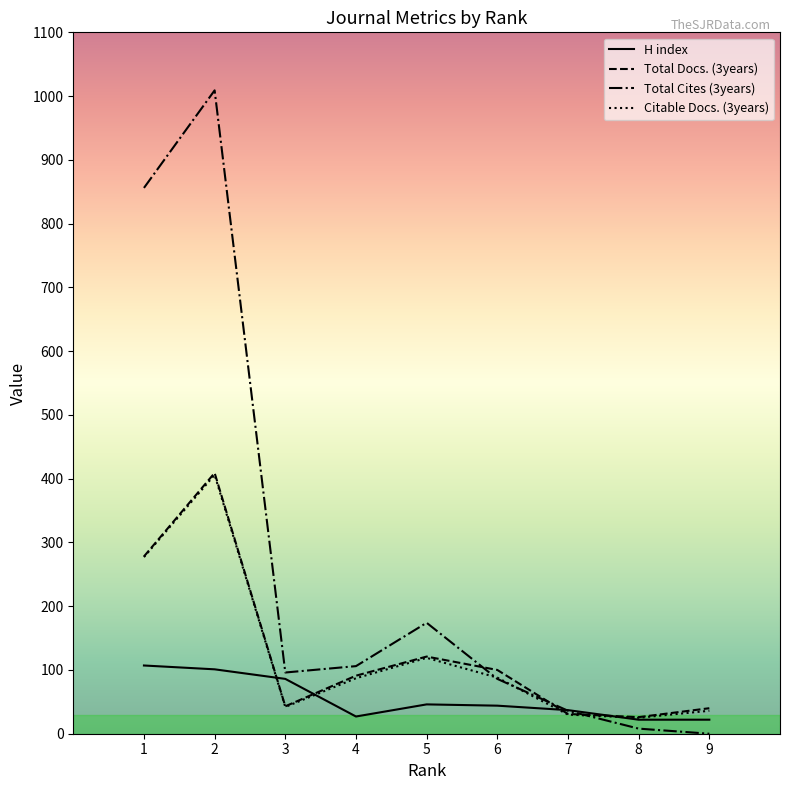

Between 2 and 3, which series saw the biggest shift?

Total Cites (3years)